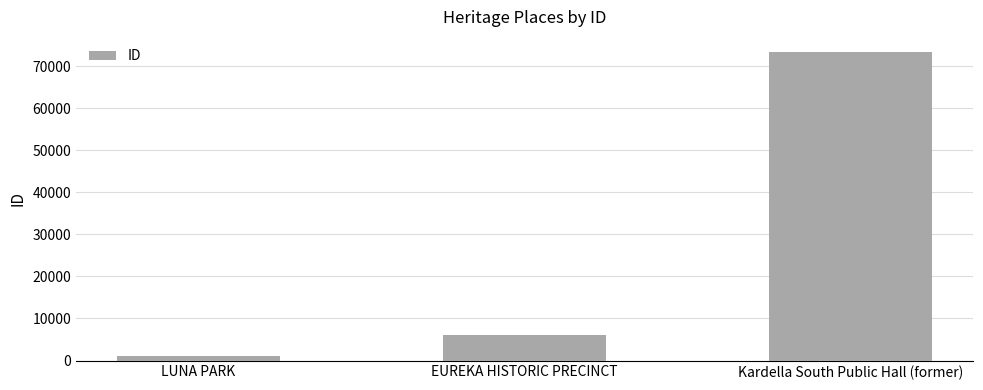

What is the change in value from LUNA PARK to EUREKA HISTORIC PRECINCT?

+4891